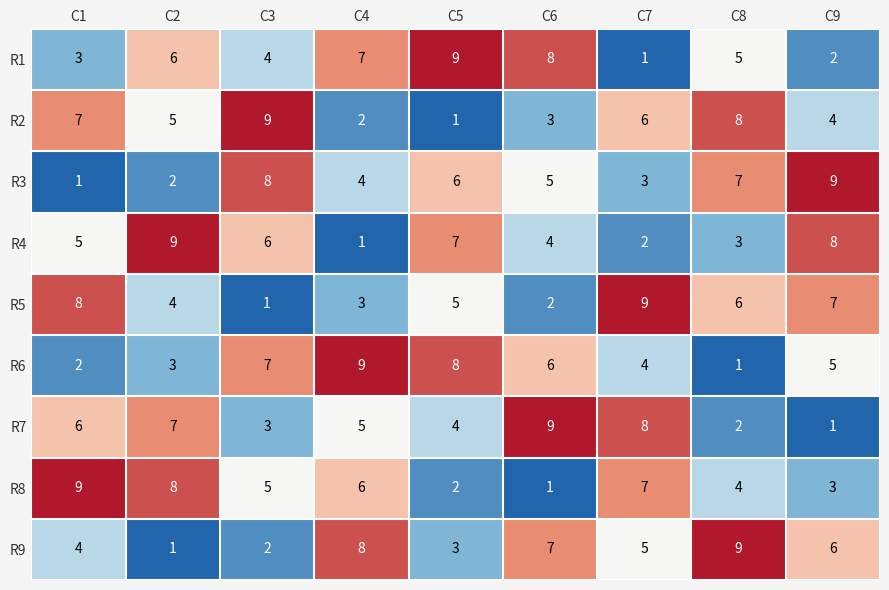

Count the R5 values in the range 3 to 7.

5